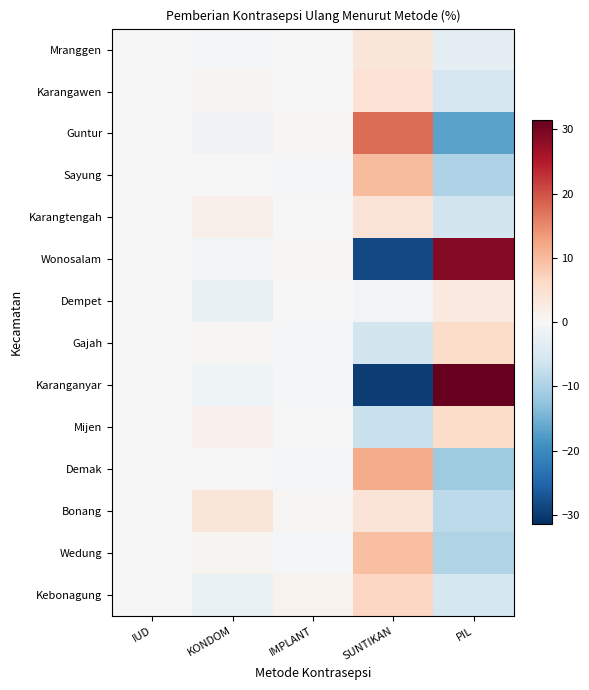

Reading left to right, list all the values displayed in this chart.

Mranggen: IUD=-0.0	KONDOM=-0.6	IMPLANT=-0.0	SUNTIKAN=3.9	PIL=-3.1
Karangawen: IUD=0.0	KONDOM=0.8	IMPLANT=-0.0	SUNTIKAN=4.4	PIL=-5.2
Guntur: IUD=-0.0	KONDOM=-1.2	IMPLANT=0.4	SUNTIKAN=17.6	PIL=-16.7
Sayung: IUD=-0.0	KONDOM=-0.0	IMPLANT=-0.3	SUNTIKAN=10.0	PIL=-9.6
Karangtengah: IUD=0.1	KONDOM=1.6	IMPLANT=0.2	SUNTIKAN=4.0	PIL=-5.8
Wonosalam: IUD=-0.1	KONDOM=-0.9	IMPLANT=0.5	SUNTIKAN=-28.4	PIL=28.8
Dempet: IUD=-0.1	KONDOM=-2.3	IMPLANT=0.1	SUNTIKAN=-0.9	PIL=3.2
Gajah: IUD=-0.1	KONDOM=0.3	IMPLANT=-0.4	SUNTIKAN=-5.7	PIL=5.9
Karanganyar: IUD=-0.0	KONDOM=-1.4	IMPLANT=-0.5	SUNTIKAN=-29.6	PIL=31.5
Mijen: IUD=0.1	KONDOM=1.4	IMPLANT=-0.1	SUNTIKAN=-7.0	PIL=5.7
Demak: IUD=0.1	KONDOM=0.1	IMPLANT=-0.7	SUNTIKAN=11.7	PIL=-11.2
Bonang: IUD=0.1	KONDOM=3.8	IMPLANT=0.4	SUNTIKAN=4.0	PIL=-8.3
Wedung: IUD=-0.0	KONDOM=0.8	IMPLANT=-0.7	SUNTIKAN=9.4	PIL=-9.5
Kebonagung: IUD=-0.1	KONDOM=-2.2	IMPLANT=1.2	SUNTIKAN=6.5	PIL=-5.5